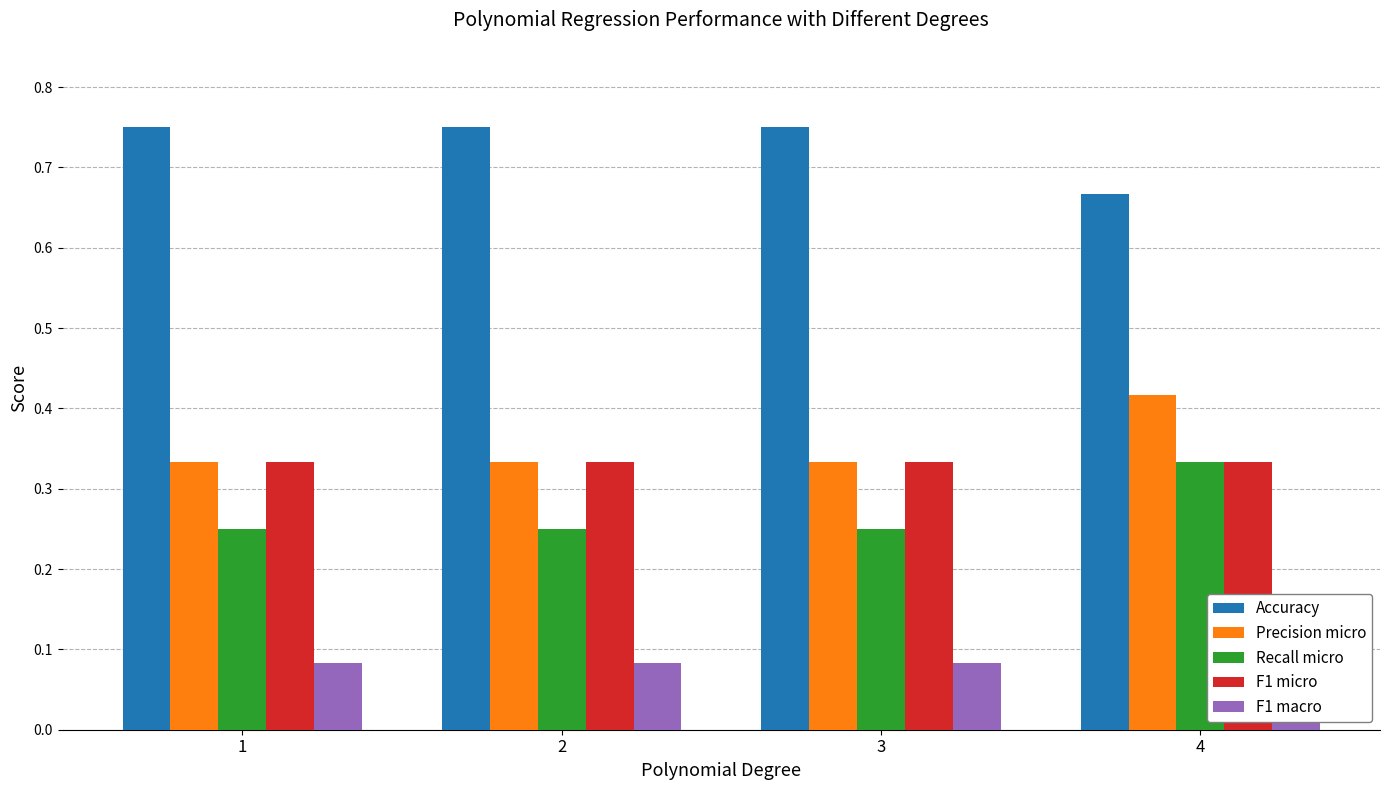

At which label does F1 micro reach its minimum?

1